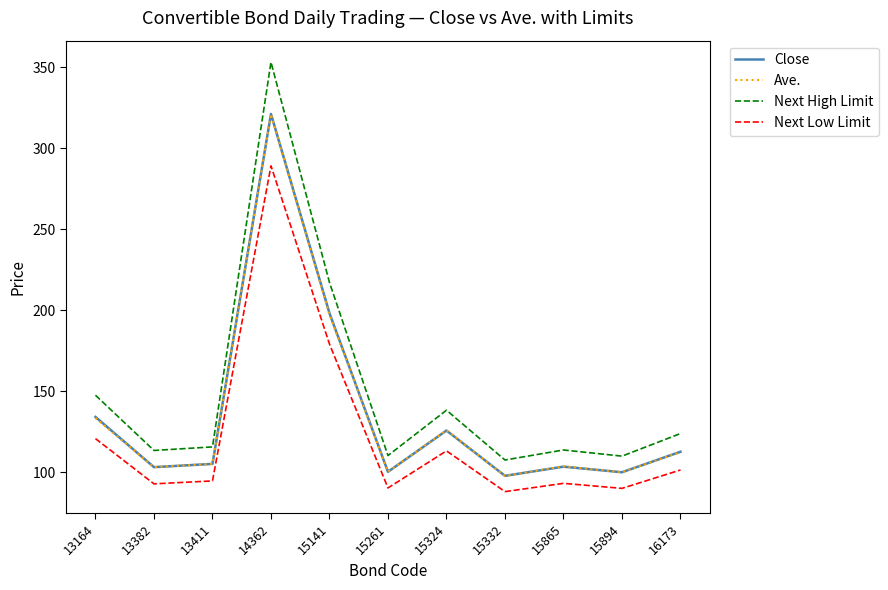

True or false: Next High Limit and Next Low Limit intersect in this chart.

False